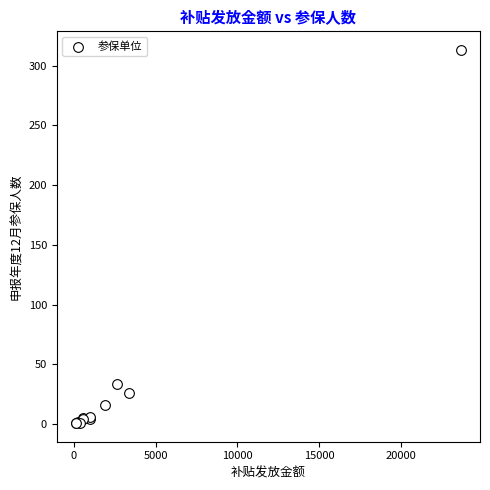

What Y value in the scatter plot is closest to 157?

34